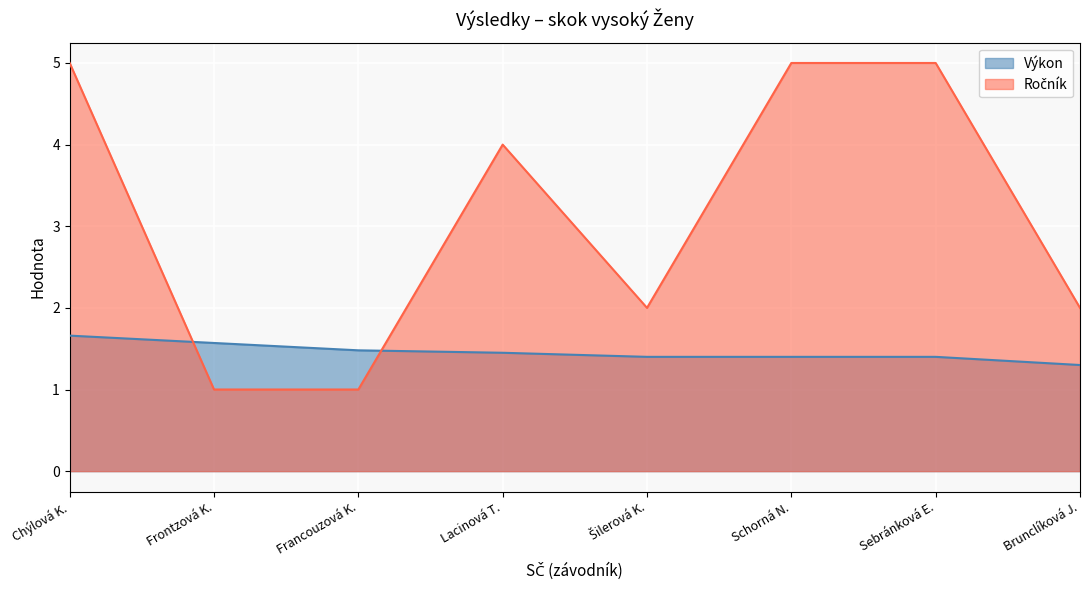

What is the spread (max minus min) of values at Brunclíková J.?

0.7